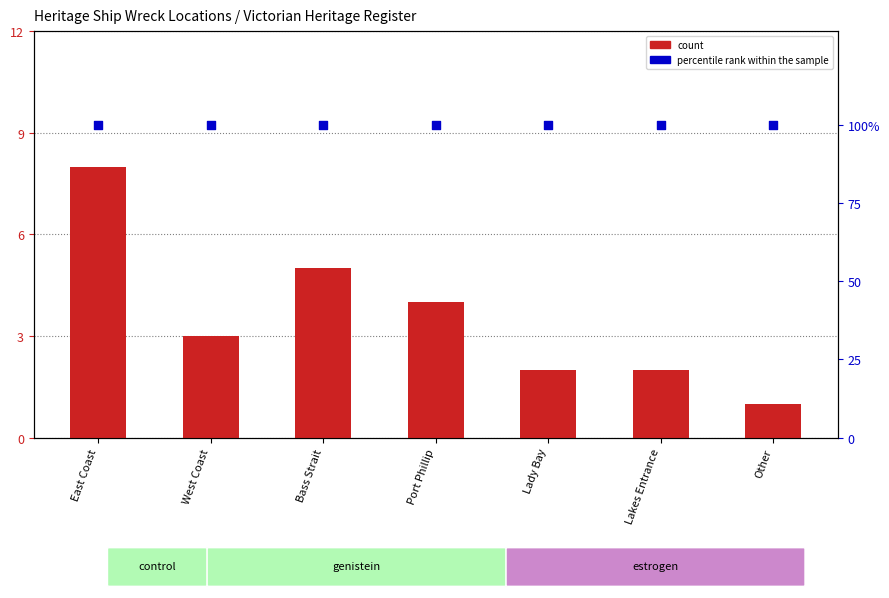

Which series contains the lowest Y value?

count